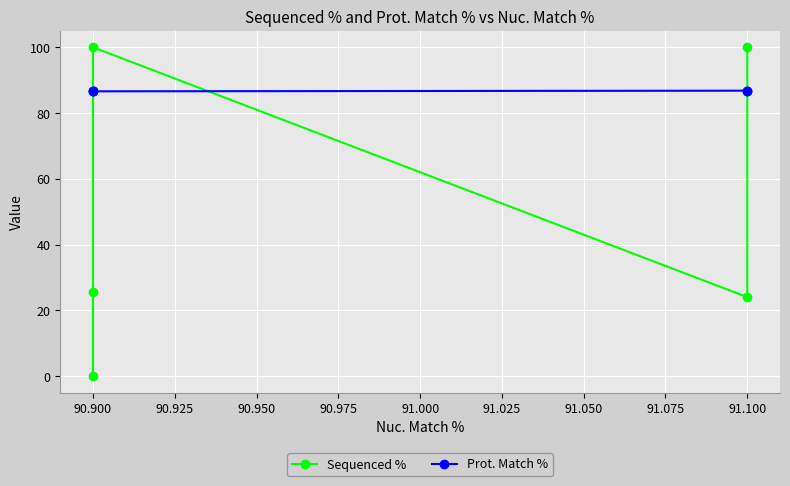

Which series has the largest range (max minus min)?

Sequenced %